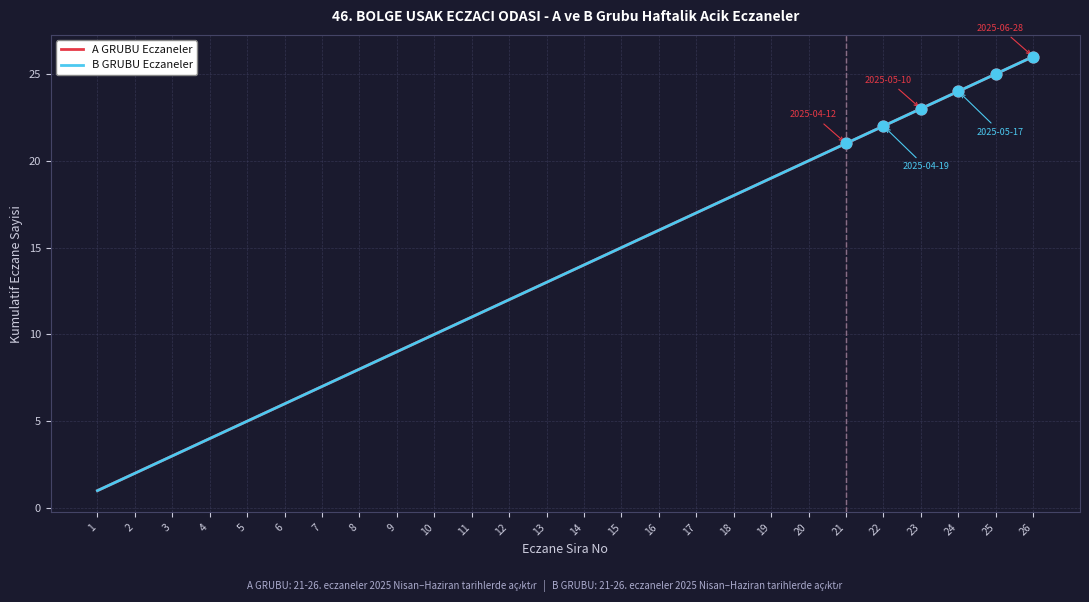

At which category is the sum across all series the highest?

26